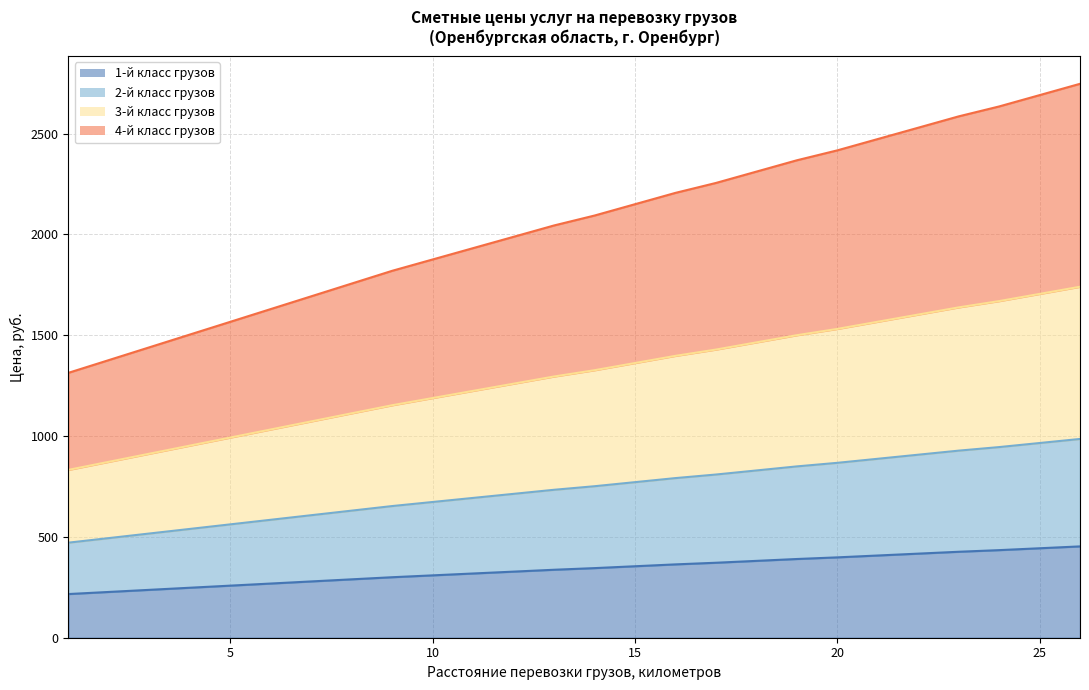

How many lines are shown in the chart?

4